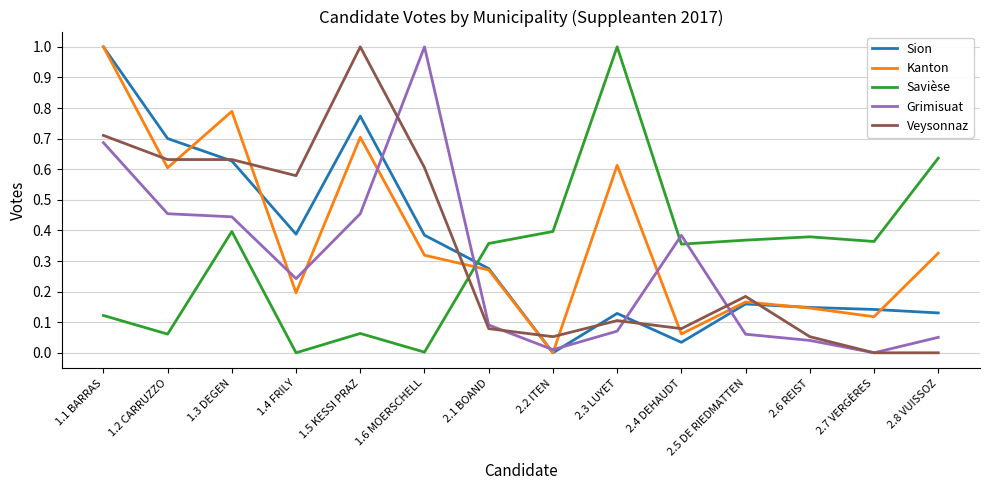

True or false: Veysonnaz has more than 1 interior local peaks.

True